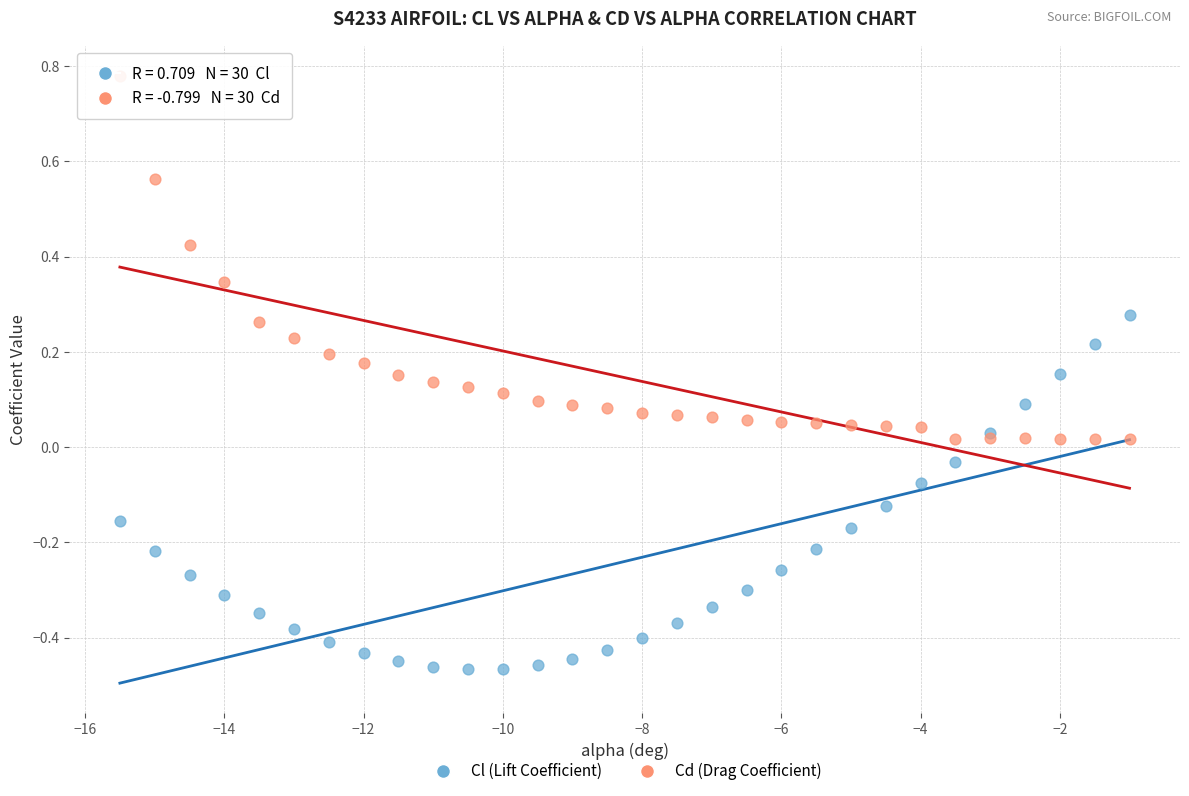

Which series contains the lowest Y value?

Cl (Lift Coefficient)